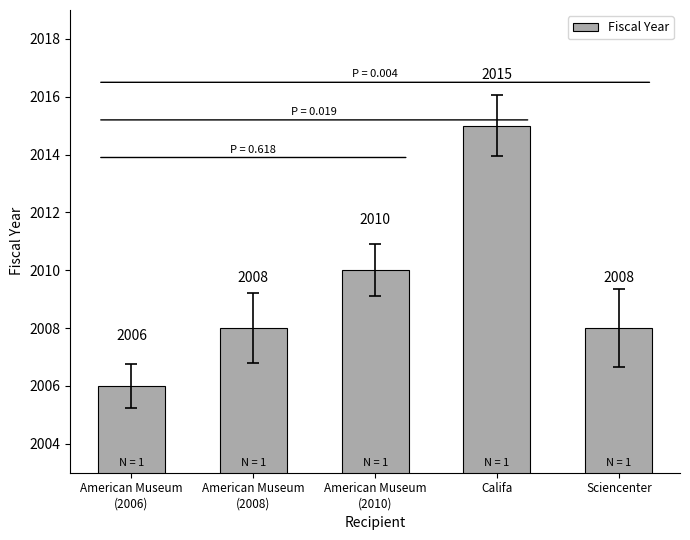

What is the value of the 2nd bar from the left?

2008